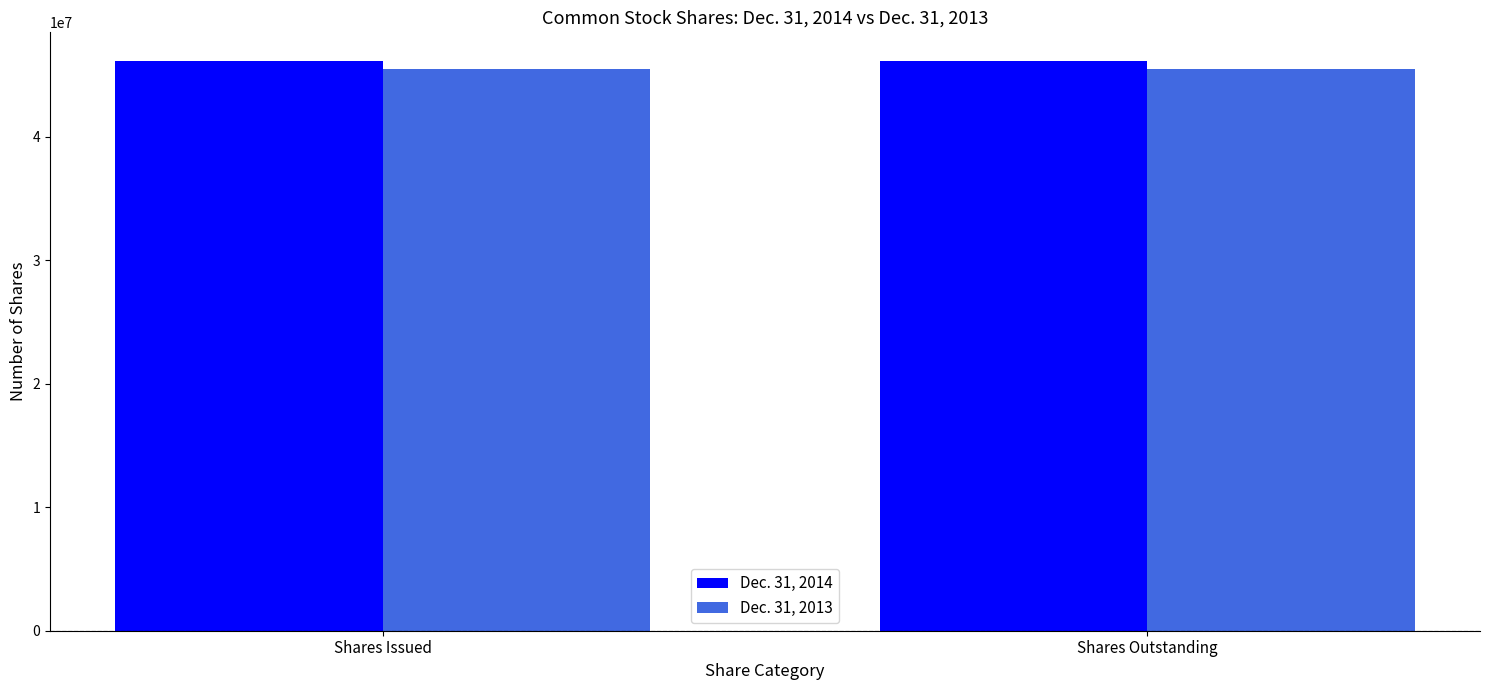

List the series in order of their overall mean, lowest first.

Dec. 31, 2013, Dec. 31, 2014